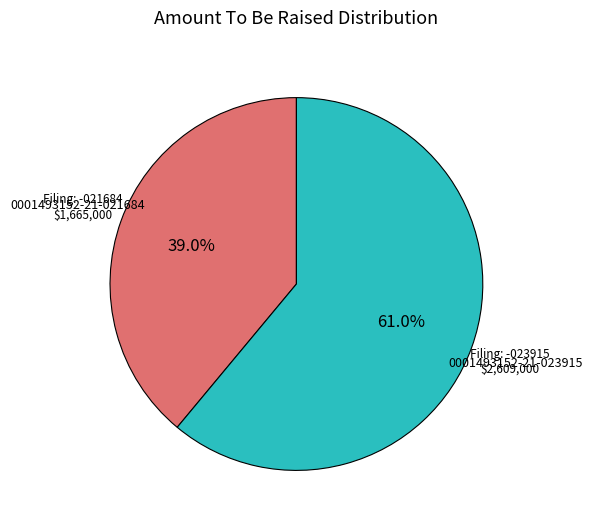

Is there any slice that represents more than half of the pie?

Yes